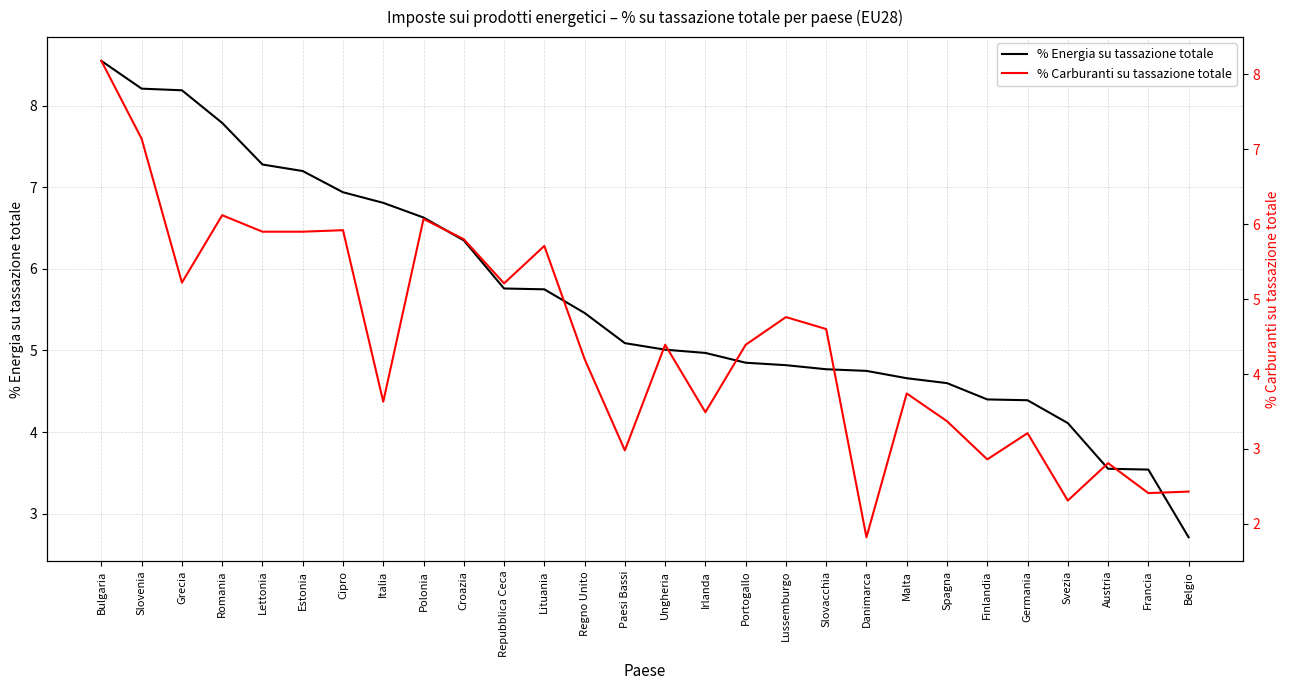

In % Carburanti su tassazione totale, how many points are higher than both neighbors (excluding endpoints)?

9